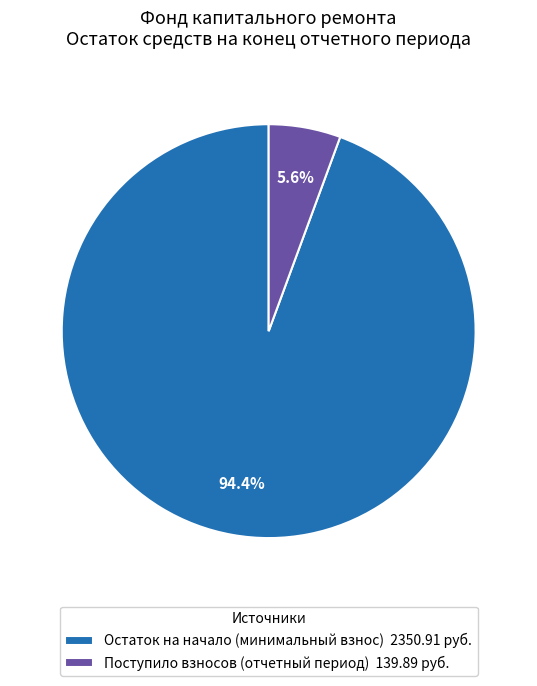

Combined, what portion of the pie is Поступило взносов (отчетный период) 139.89 руб. and Остаток на начало (минимальный взнос) 2350.91 руб.?

100.0%